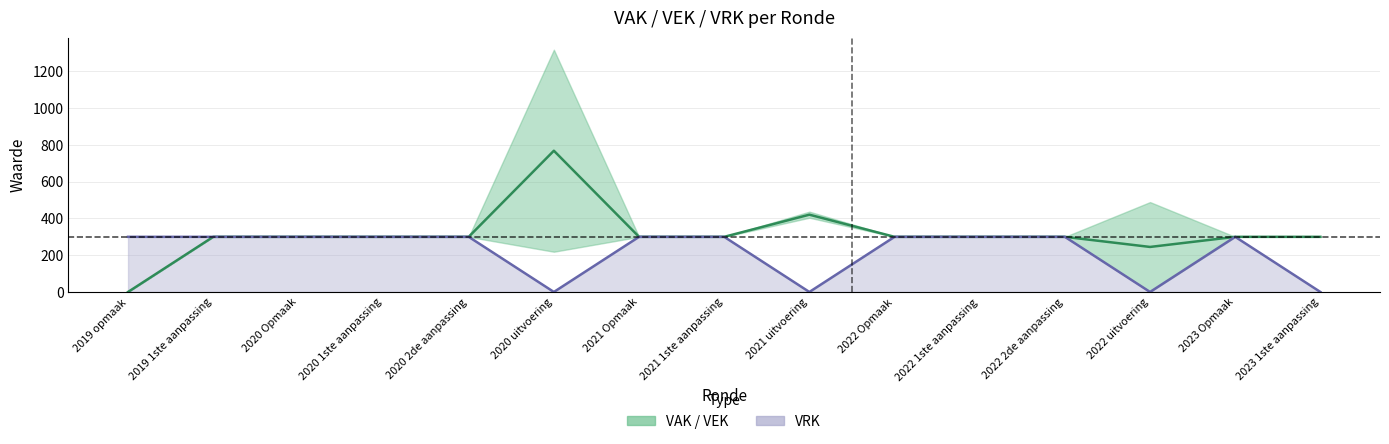

True or false: VAK and VRK intersect in this chart.

False